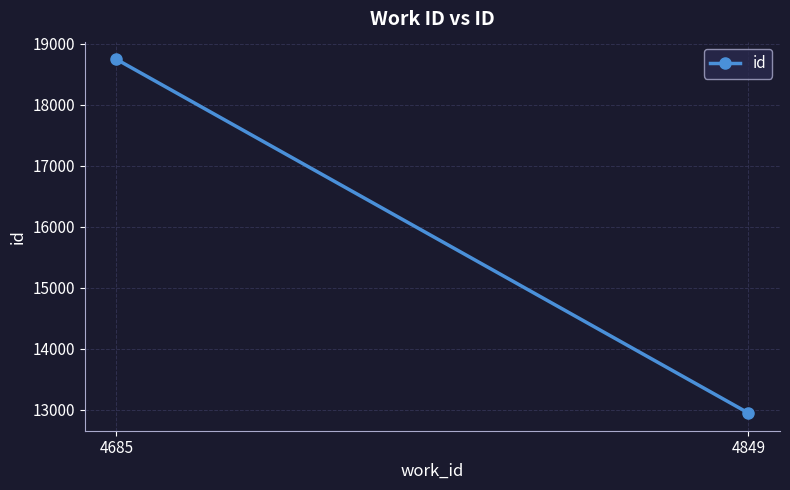

What is the sum of all values?

31684